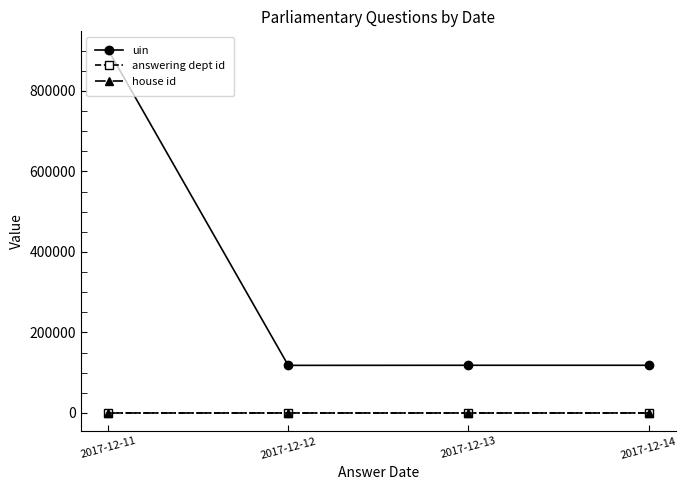

What is the total value across all series at 2017-12-11?

902924.8